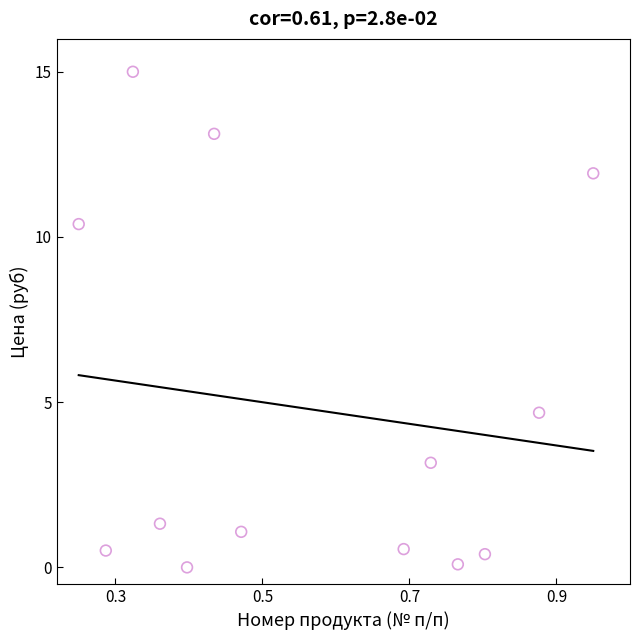

What is the range of X values (max minus min)?

0.7